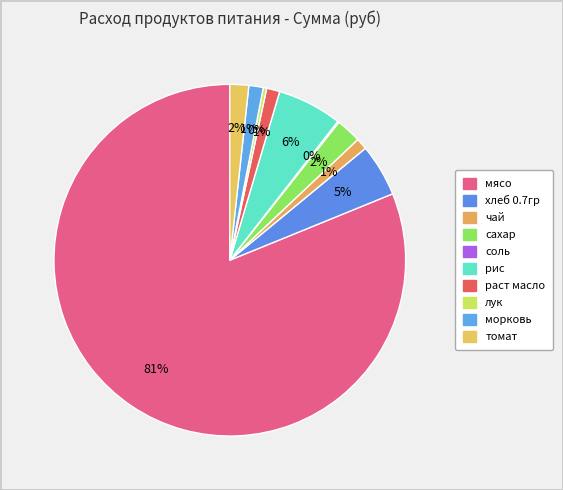

Count the number of slices in the pie.

10